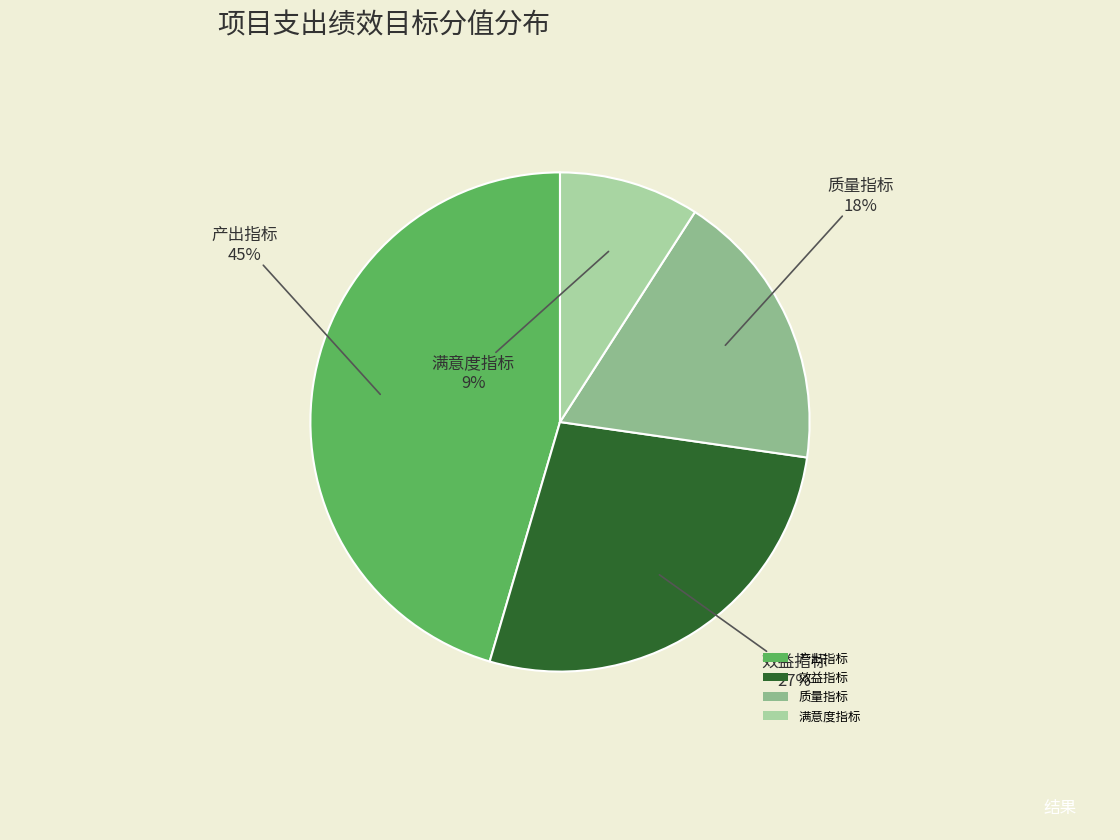

What percentage is the 质量指标 slice, to the nearest percent?

18%